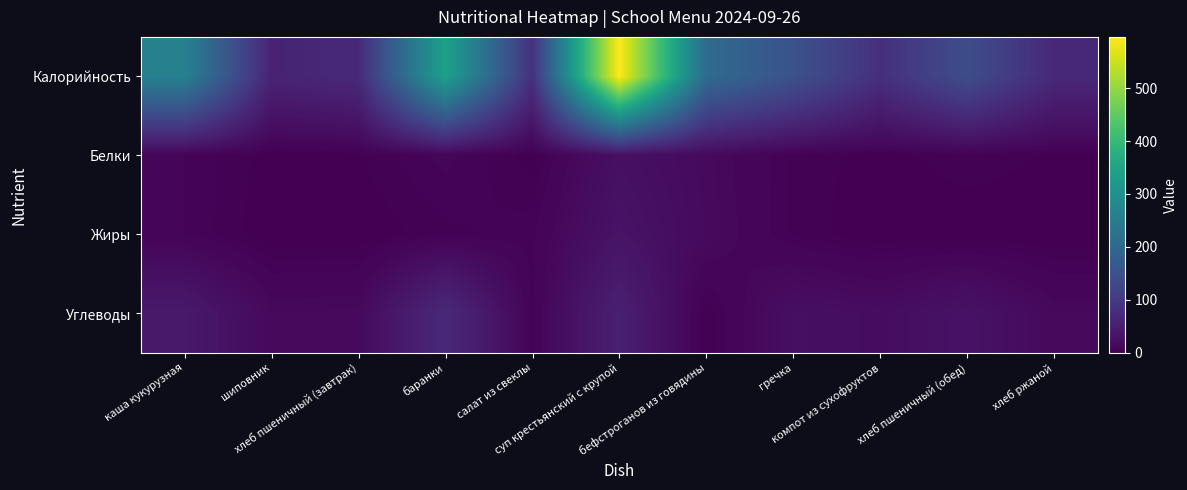

Reading left to right, what are all the values shown in this chart?

Калорийность: каша кукурузная=260	шиповник=59	хлеб пшеничный (завтрак)=70	баранки=340	салат из свеклы=82	суп крестьянский с крупой=597	бефстроганов из говядины=209	гречка=150	компот из сухофруктов=81	хлеб пшеничный (обед)=140	хлеб ржаной=68
Белки: каша кукурузная=7	шиповник=1	хлеб пшеничный (завтрак)=2	баранки=8	салат из свеклы=1	суп крестьянский с крупой=25	бефстроганов из говядины=15	гречка=4	компот из сухофруктов=1	хлеб пшеничный (обед)=4	хлеб ржаной=2
Жиры: каша кукурузная=7	шиповник=0	хлеб пшеничный (завтрак)=0	баранки=4	салат из свеклы=6	суп крестьянский с крупой=31	бефстроганов из говядины=16	гречка=4	компот из сухофруктов=0	хлеб пшеничный (обед)=0	хлеб ржаной=0
Углеводы: каша кукурузная=41	шиповник=14	хлеб пшеничный (завтрак)=15	баранки=69	салат из свеклы=6	суп крестьянский с крупой=53	бефстроганов из говядины=2	гречка=24	компот из сухофруктов=20	хлеб пшеничный (обед)=30	хлеб ржаной=14